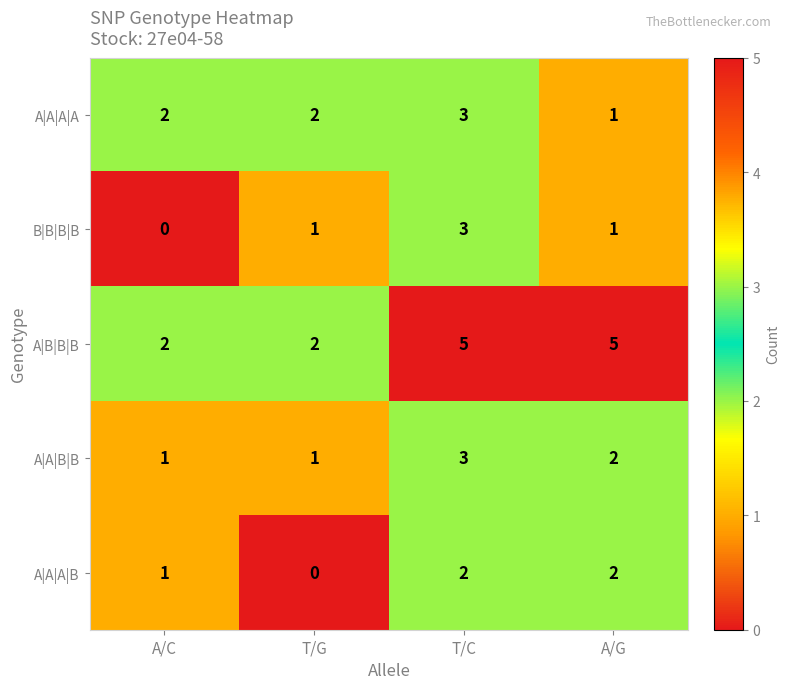

At which label is A|A|B|B closest to 2?

A/G